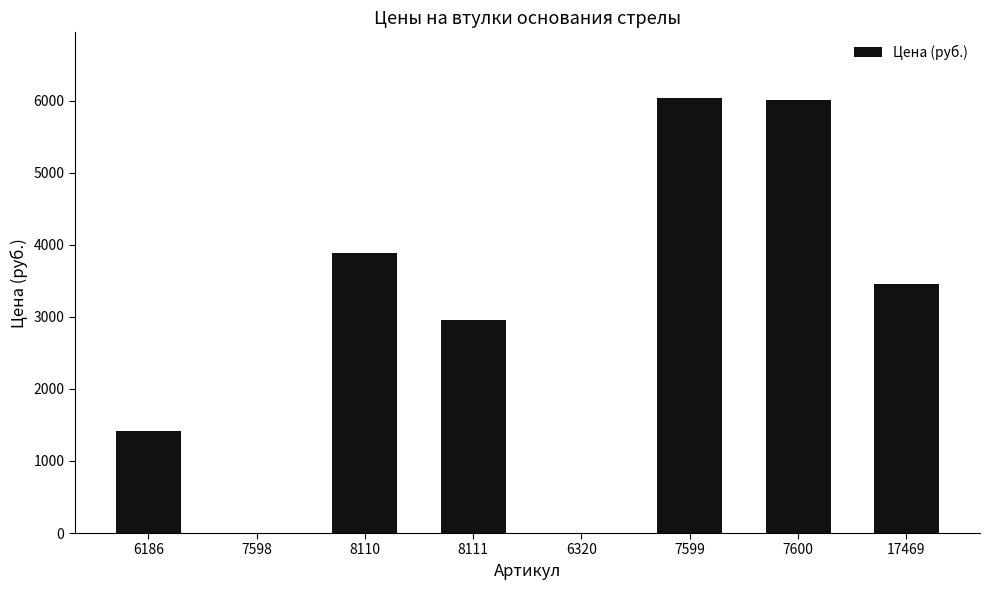

What is the ratio of the value at 8110 to the value at 6186?

2.7